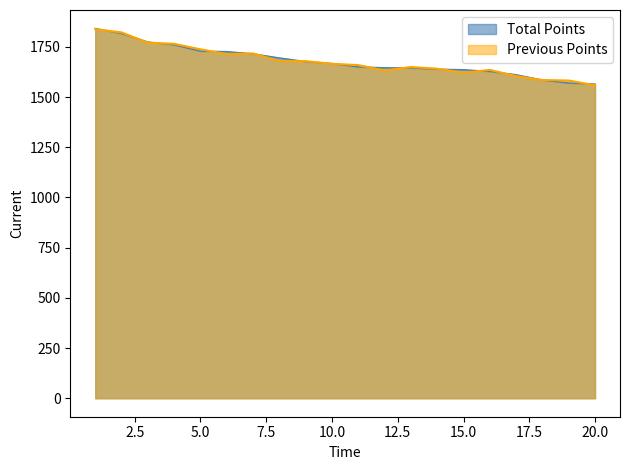

What is the total value across all series at 20?

3123.2